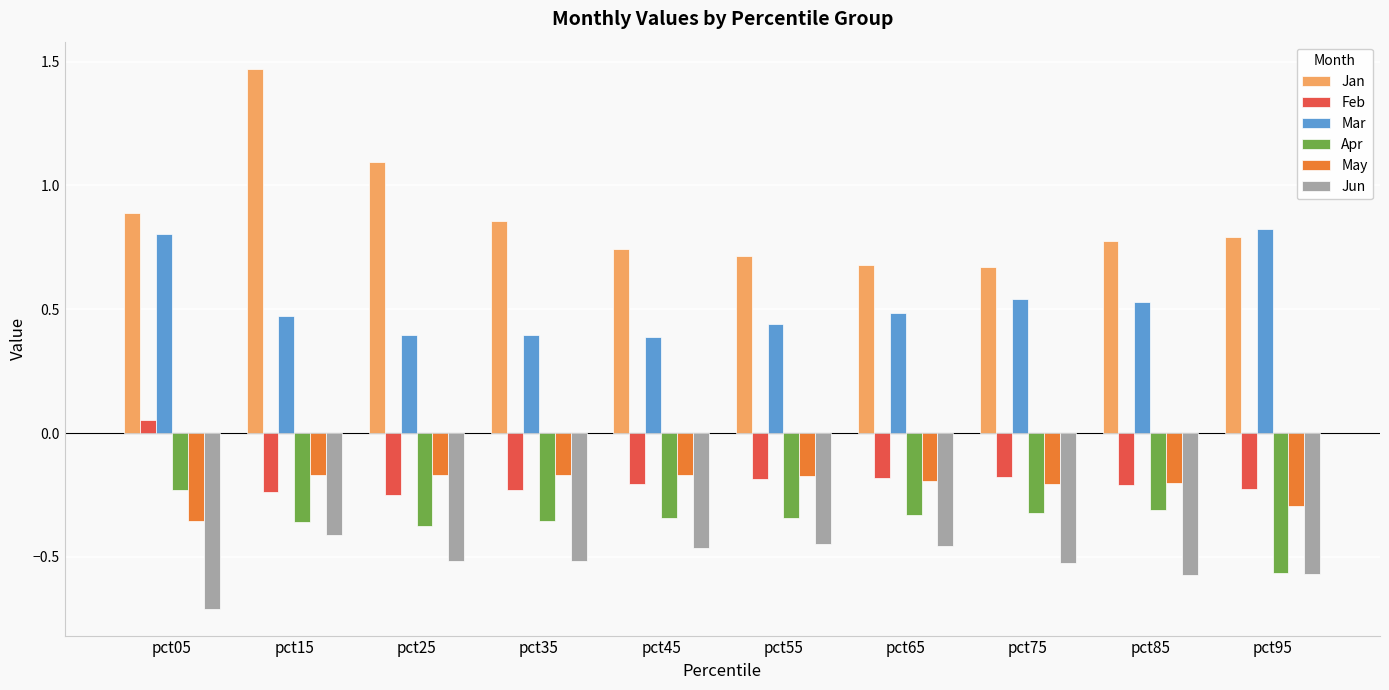

Which series has the largest total across all categories?

Jan